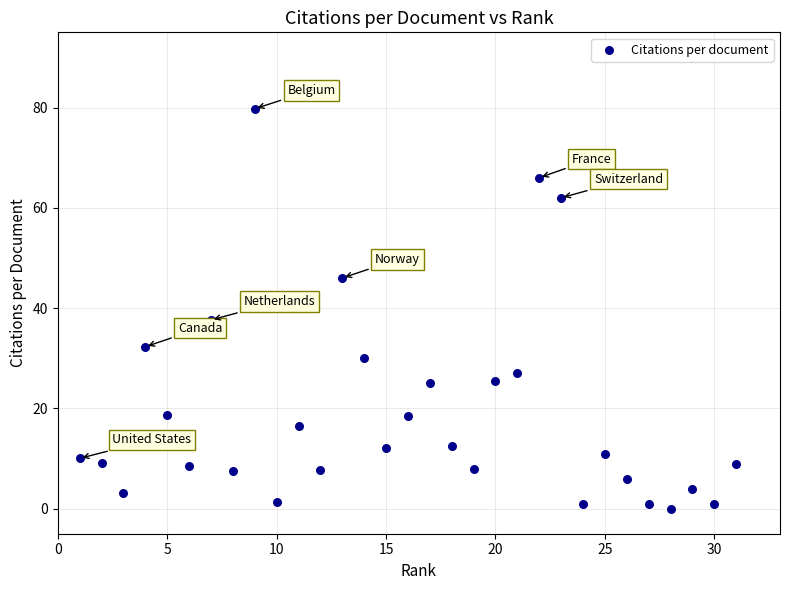

What Y value in the scatter plot is closest to 39?

37.6